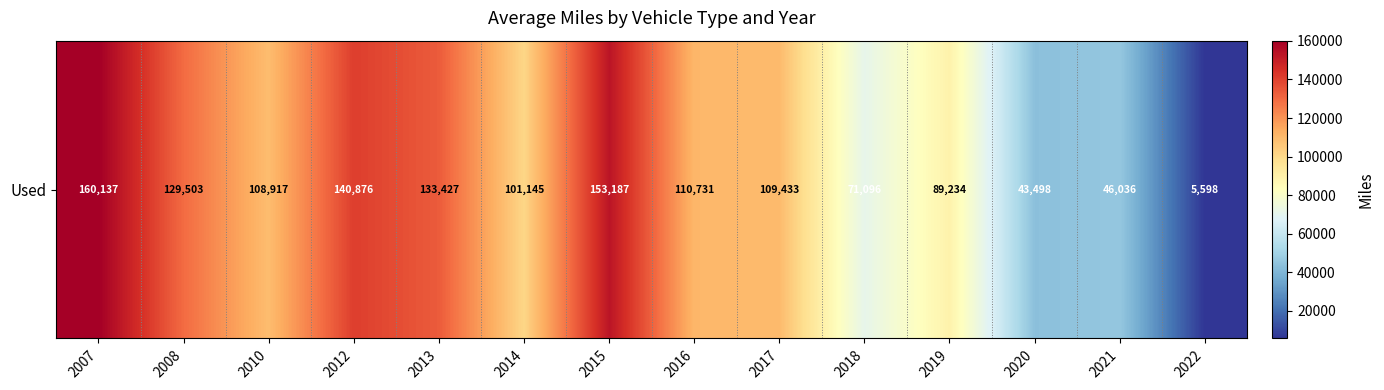

List the labels in order of value, largest first.

2007, 2015, 2012, 2013, 2008, 2016, 2017, 2010, 2014, 2019, 2018, 2021, 2020, 2022